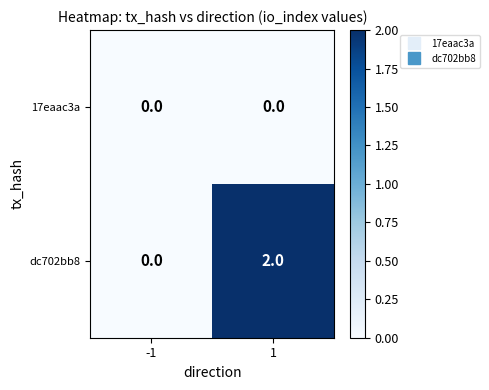

At which category does the chart reach its peak across all series?

1